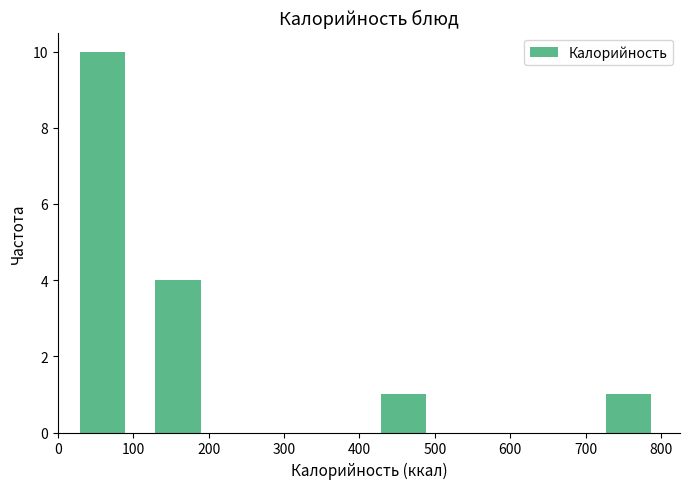

What is the height of the bar covering 10 to 110 on the x-axis? Neither the bar edges nor the heights are printed on the chart, so give them approximately, as read against the axes.

10